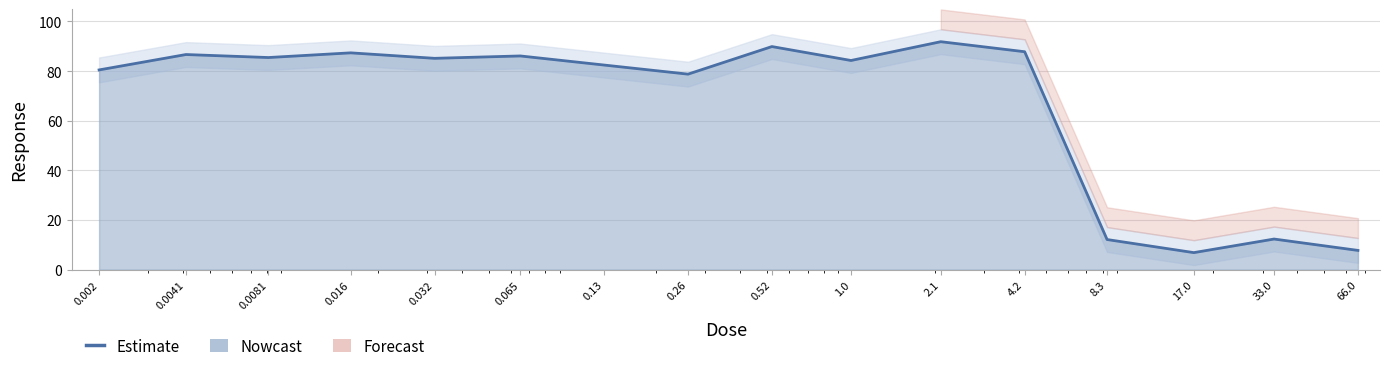

At which label is the value closest to 49?

0.26